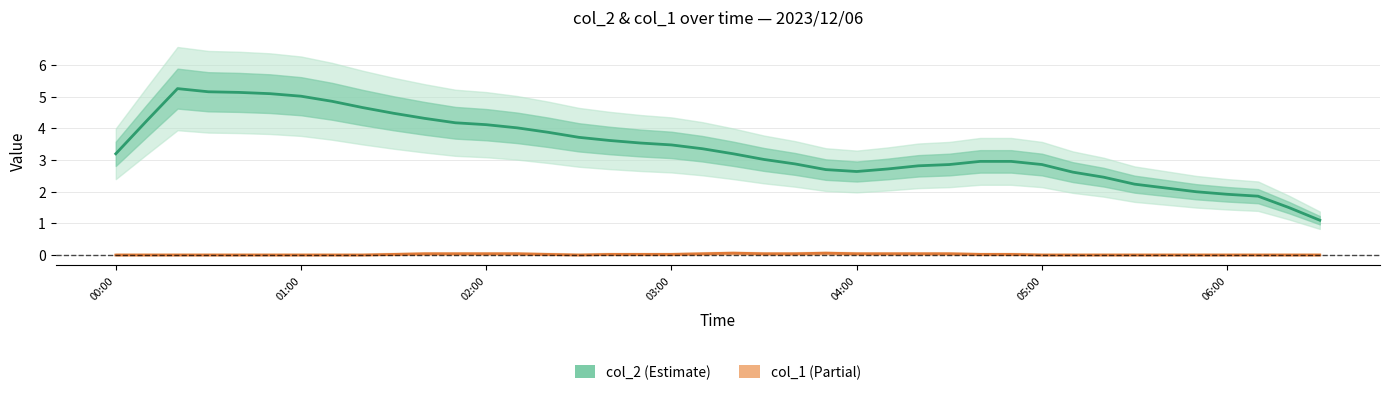

What is the maximum value shown in the chart?

5.3